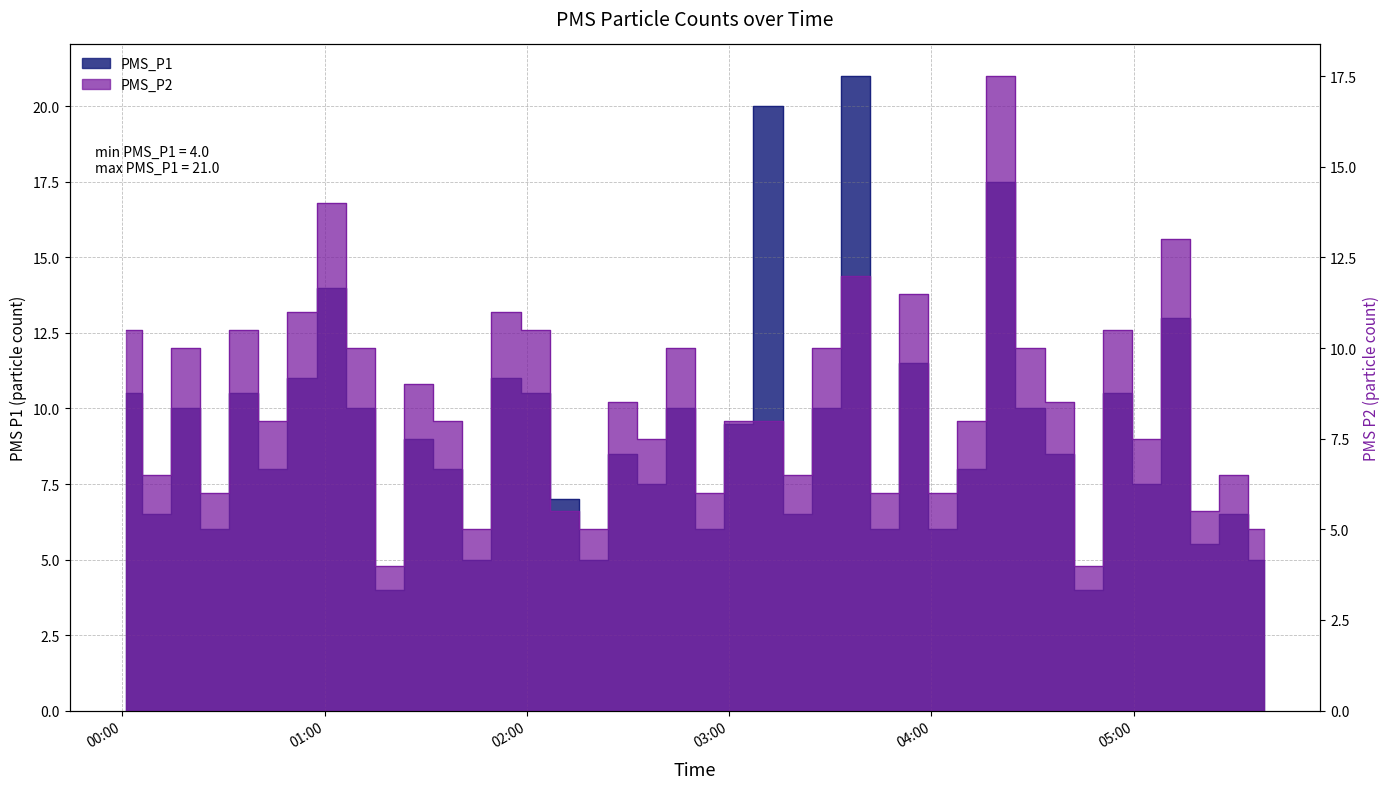

Reading right to left, extract all data points from this chart.

PMS_P1: 5.0	6.5	5.5	13.0	7.5	10.5	4.0	8.5	10.0	17.5	8.0	6.0	11.5	6.0	21.0	10.0	6.5	20.0	9.5	6.0	10.0	7.5	8.5	5.0	7.0	10.5	11.0	5.0	8.0	9.0	4.0	10.0	14.0	11.0	8.0	10.5	6.0	10.0	6.5	10.5
PMS_P2: 5.0	6.5	5.5	13.0	7.5	10.5	4.0	8.5	10.0	17.5	8.0	6.0	11.5	6.0	12.0	10.0	6.5	8.0	8.0	6.0	10.0	7.5	8.5	5.0	5.5	10.5	11.0	5.0	8.0	9.0	4.0	10.0	14.0	11.0	8.0	10.5	6.0	10.0	6.5	10.5